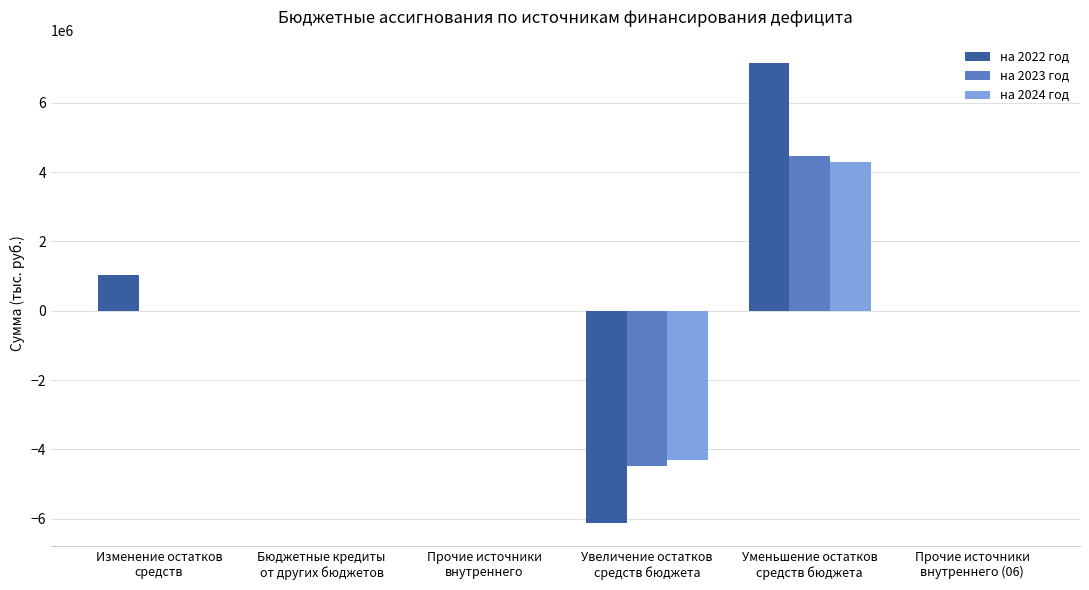

At which category is the sum across all series the highest?

Уменьшение остатков
средств бюджета